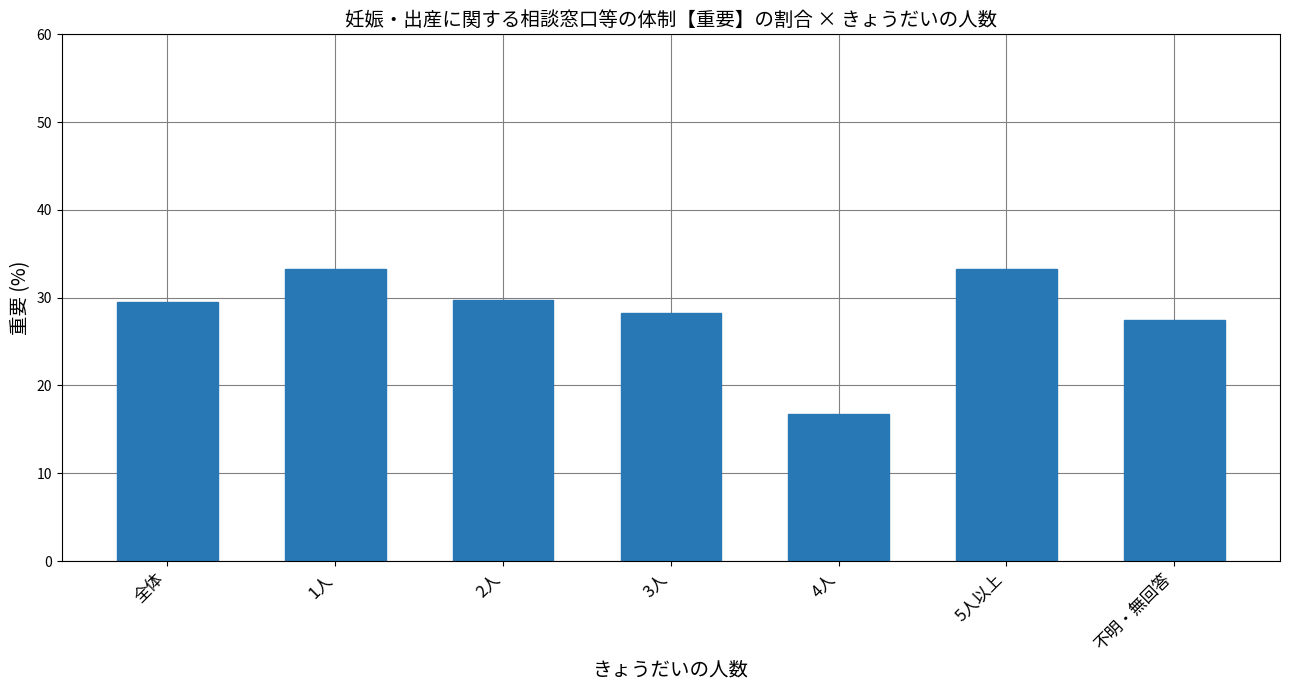

What is the label of the 7th bar from the right?

全体